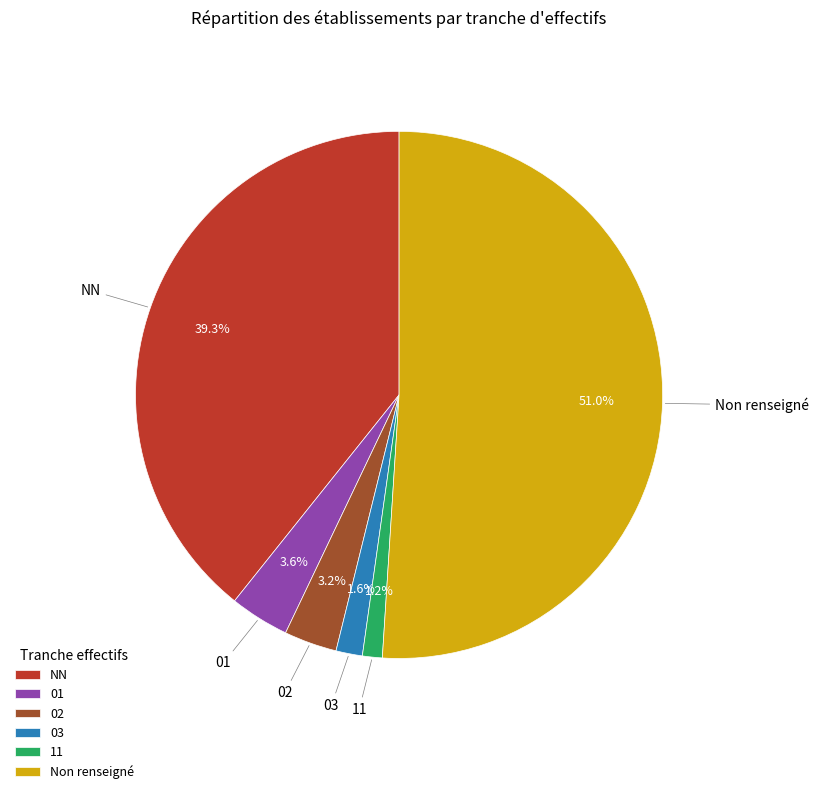

Is there a majority slice in this chart?

Yes